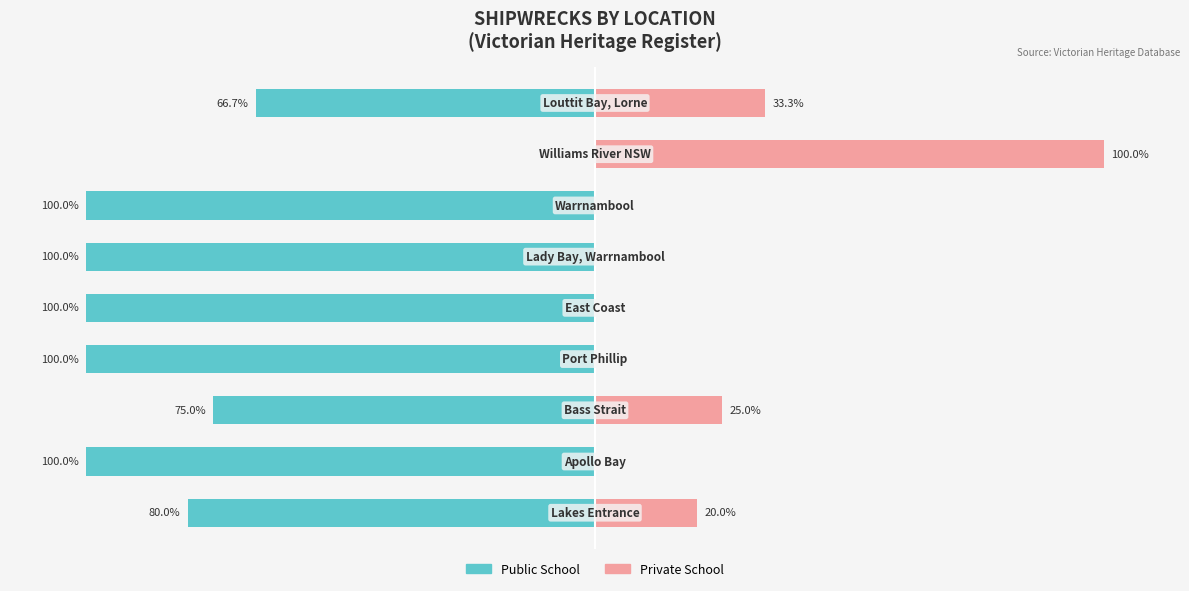

True or false: Public School has a value of -41.7 at 8.

False